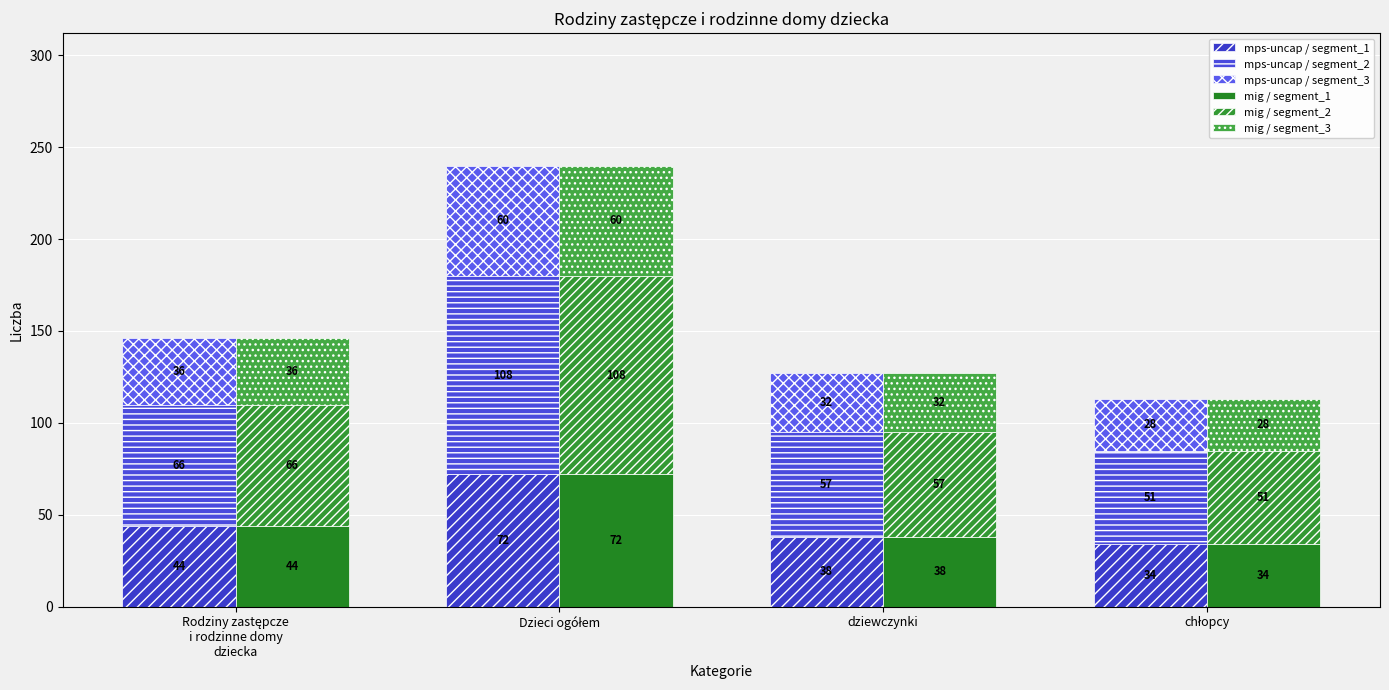

What is the label of the 2nd bar from the left?

Dzieci ogółem